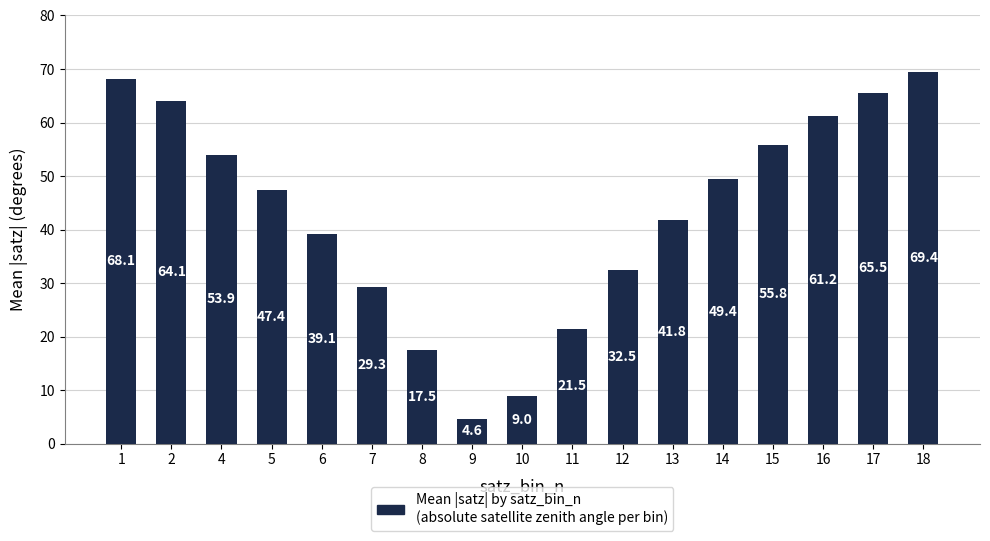

What is the difference between the second highest and minimum values?

63.5